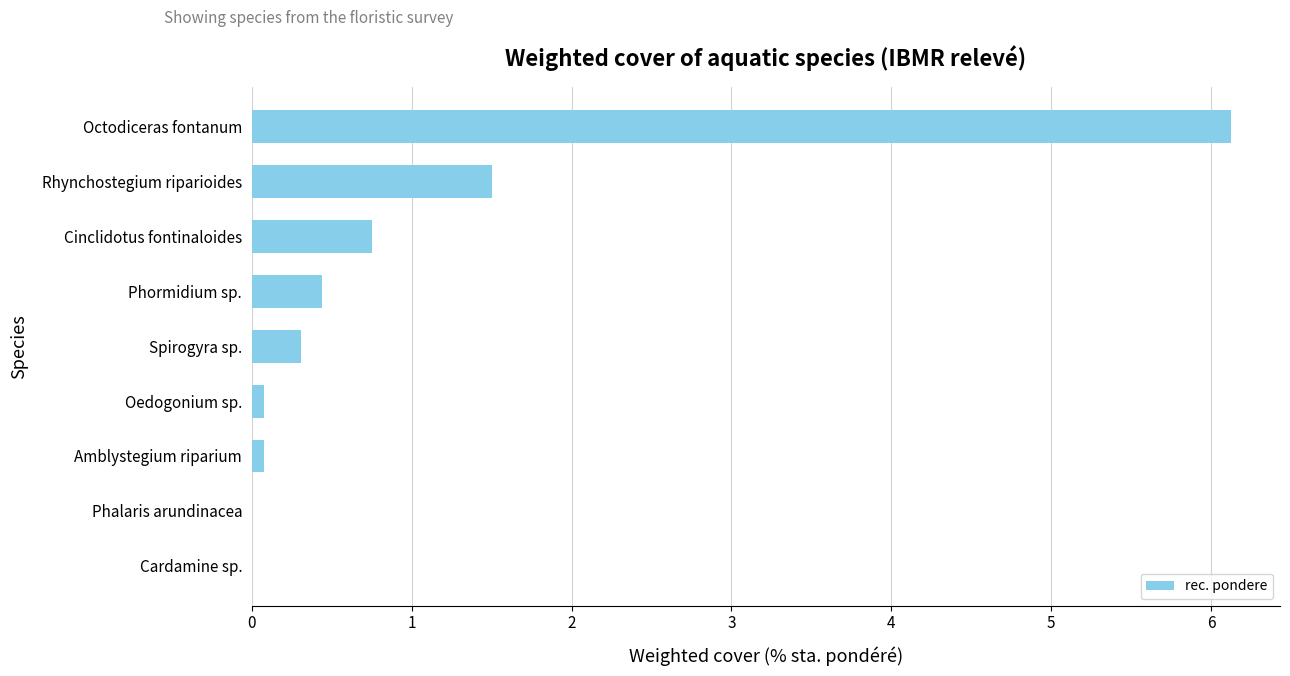

What is the maximum value shown in the chart?

6.1